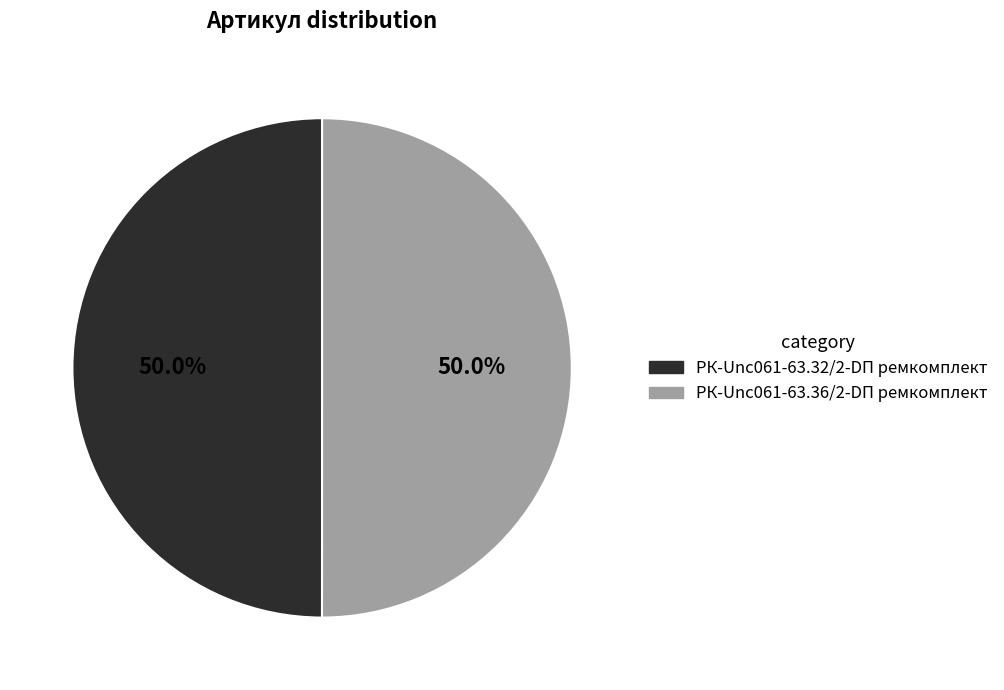

How many slices are in this pie chart?

2